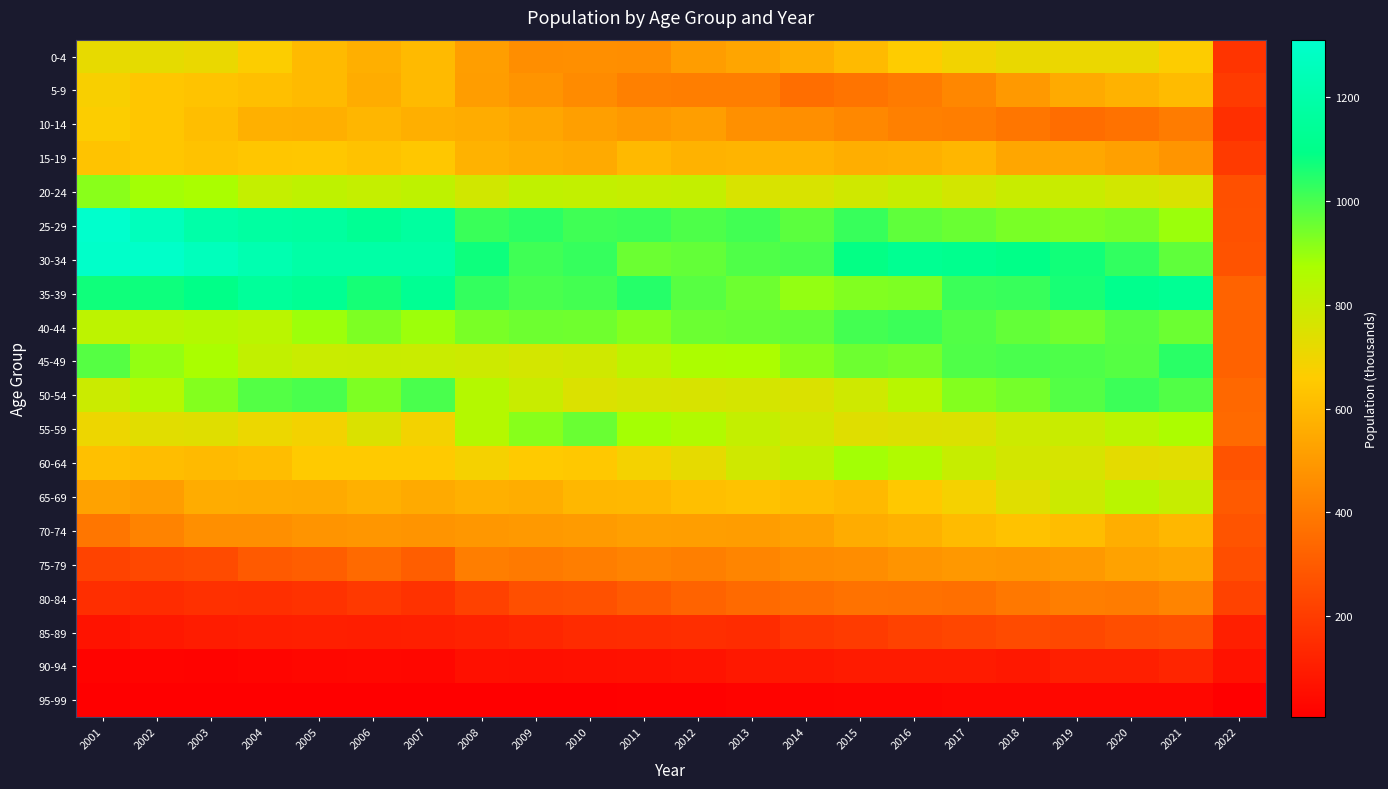

At 2022, list the series in order from smallest to largest.

95-99, 90-94, 85-89, 10-14, 0-4, 15-19, 5-9, 80-84, 75-79, 20-24, 25-29, 60-64, 30-34, 70-74, 65-69, 45-49, 40-44, 35-39, 50-54, 55-59